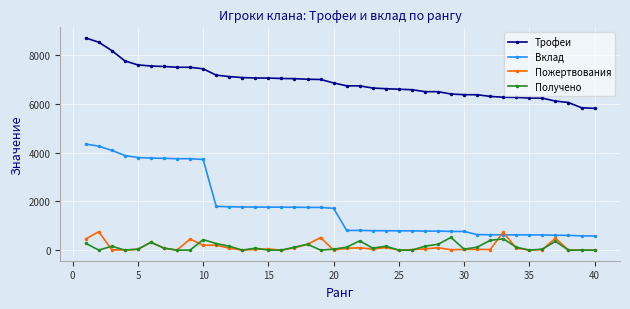

At how many categories does at least one series exceed 2308?

40